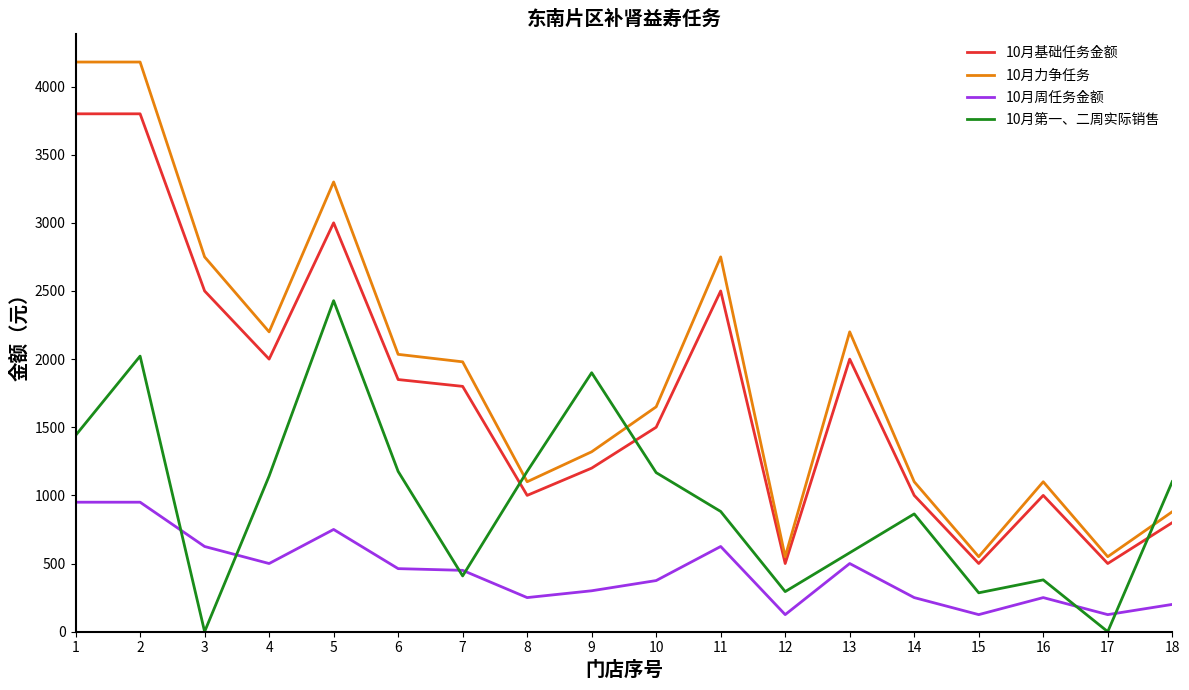

What is the spread (max minus min) of values at 5?

2550.0